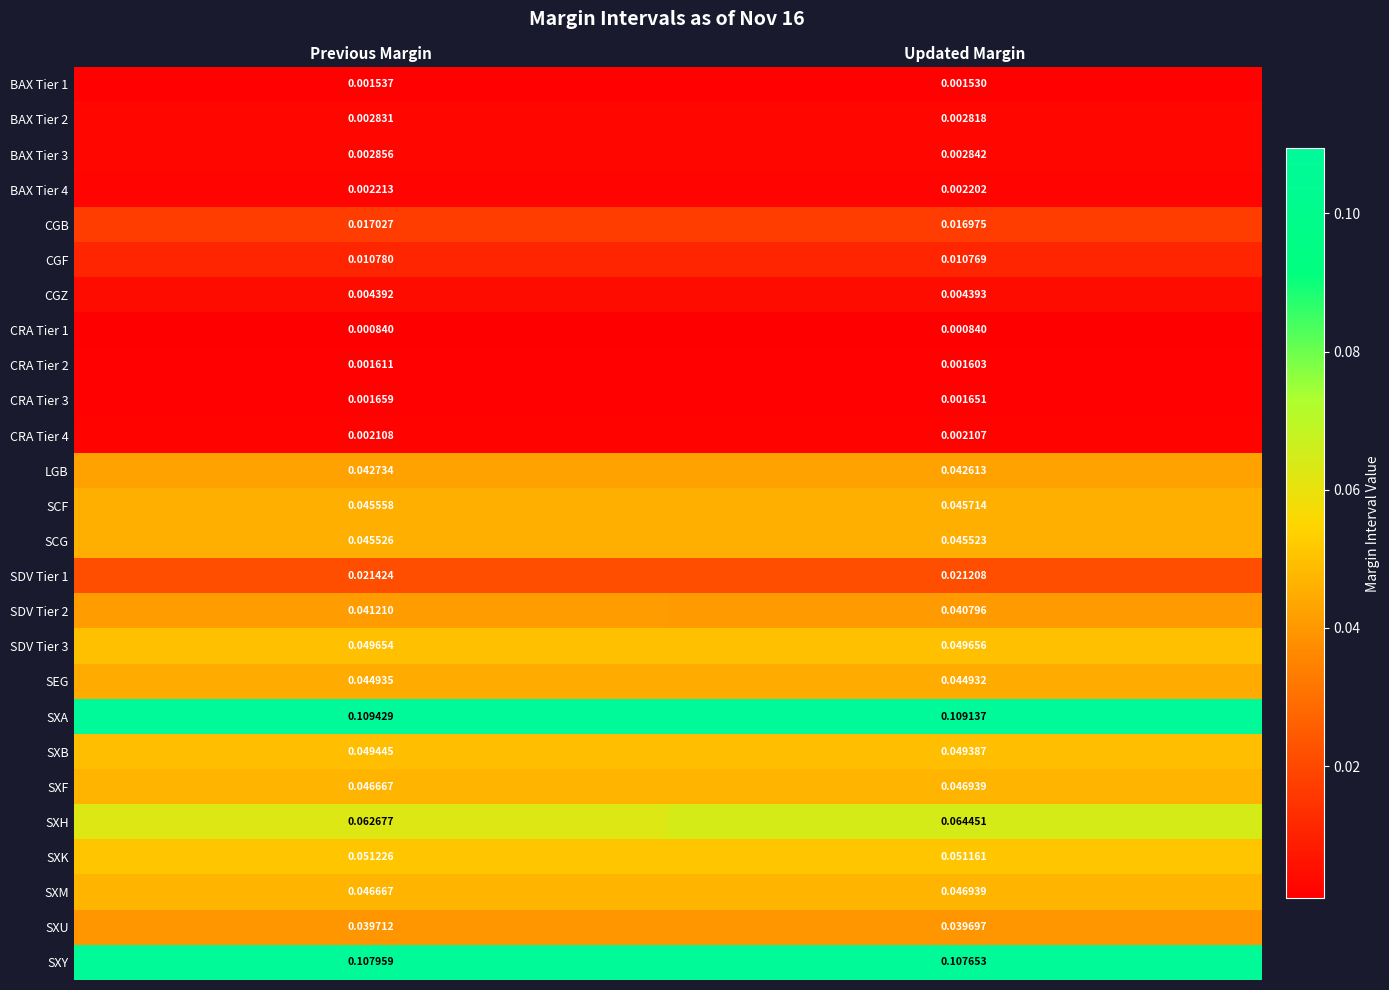

Which series has the widest spread of values?

SXH